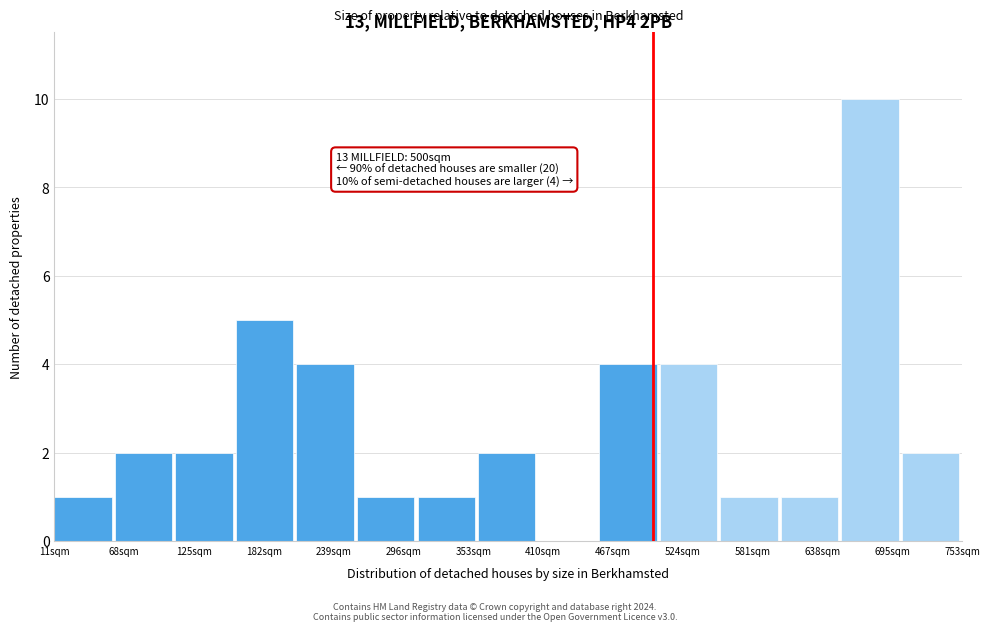

Which range on the x-axis has the tallest bar?

650 to 700